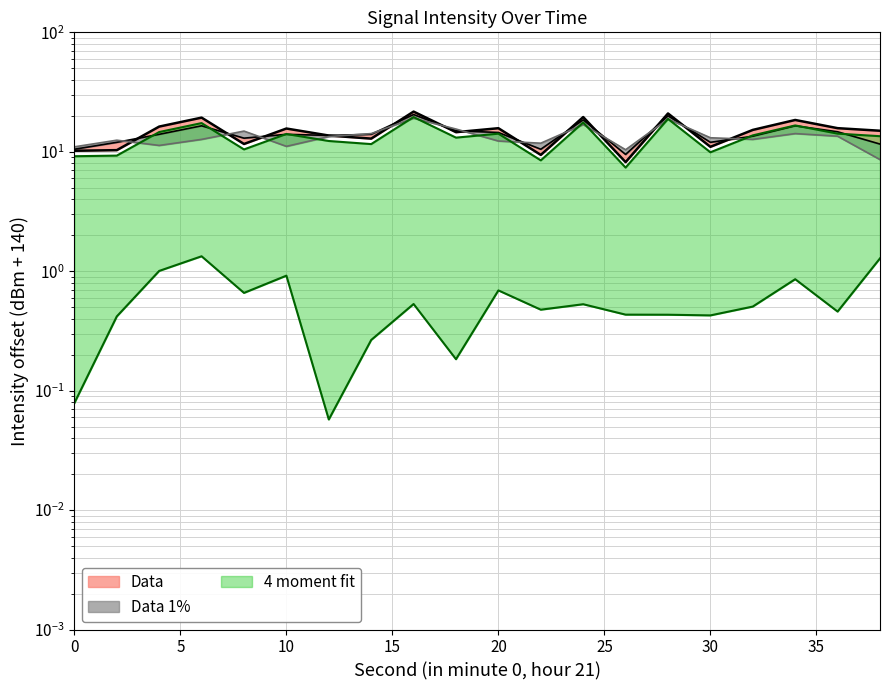

How many lines are shown in the chart?

3